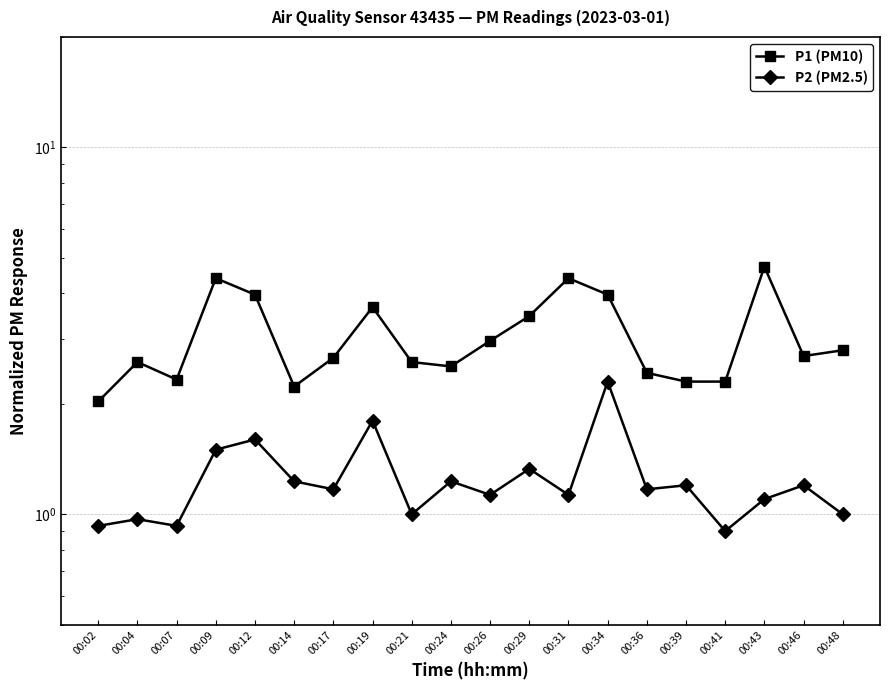

What is the total value across all series at 00:36?

3.6